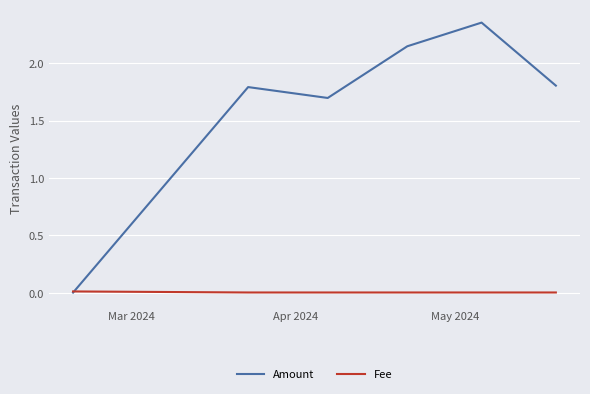

List the series in order of their peak value, highest first.

Amount, Fee